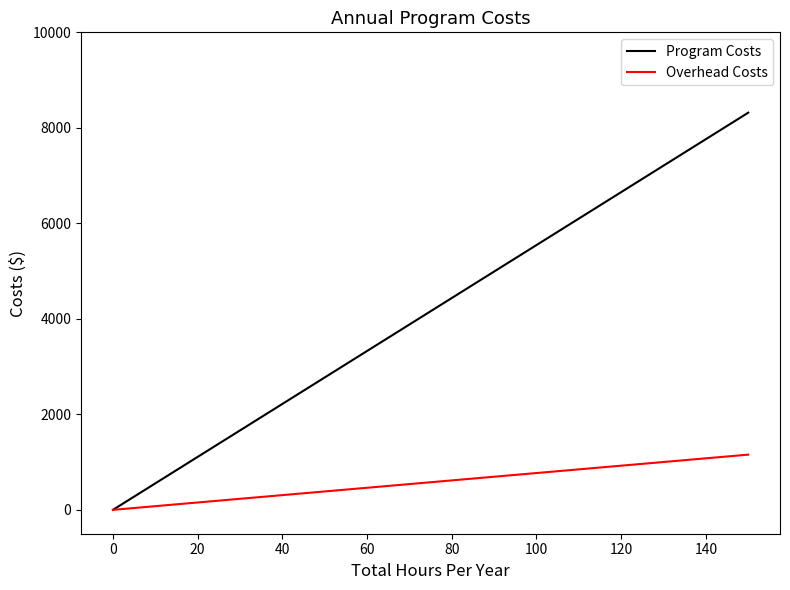

True or false: Program Costs and Overhead Costs cross at least once.

False